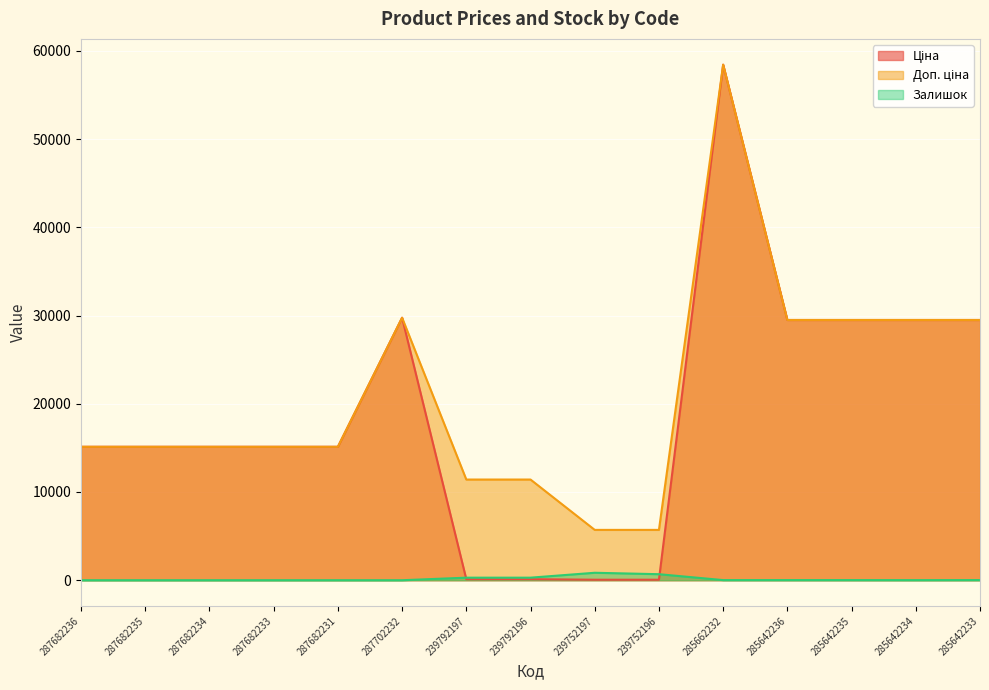

What are all the series names shown in the legend?

Ціна, Доп. ціна, Залишок